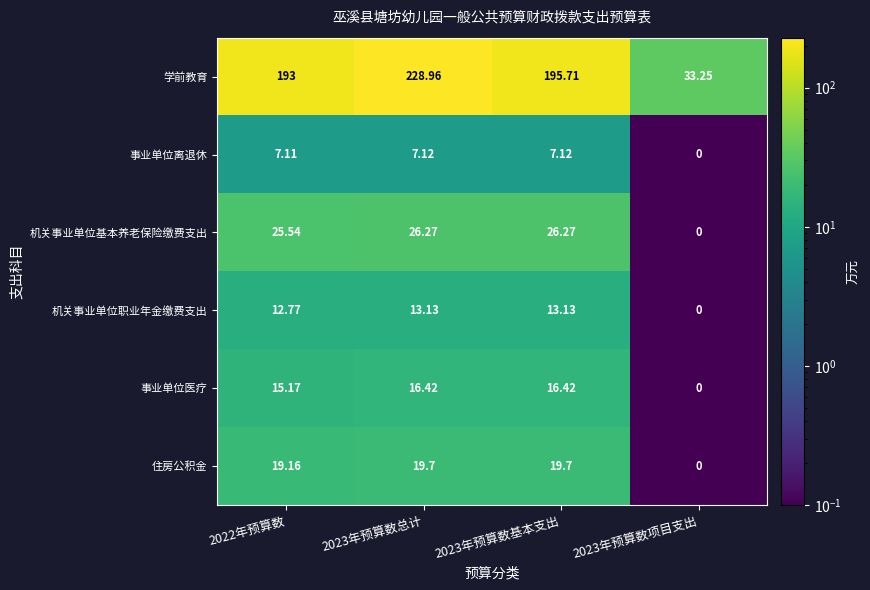

List the series in order of their peak value, lowest first.

事业单位离退休, 机关事业单位职业年金缴费支出, 事业单位医疗, 住房公积金, 机关事业单位基本养老保险缴费支出, 学前教育